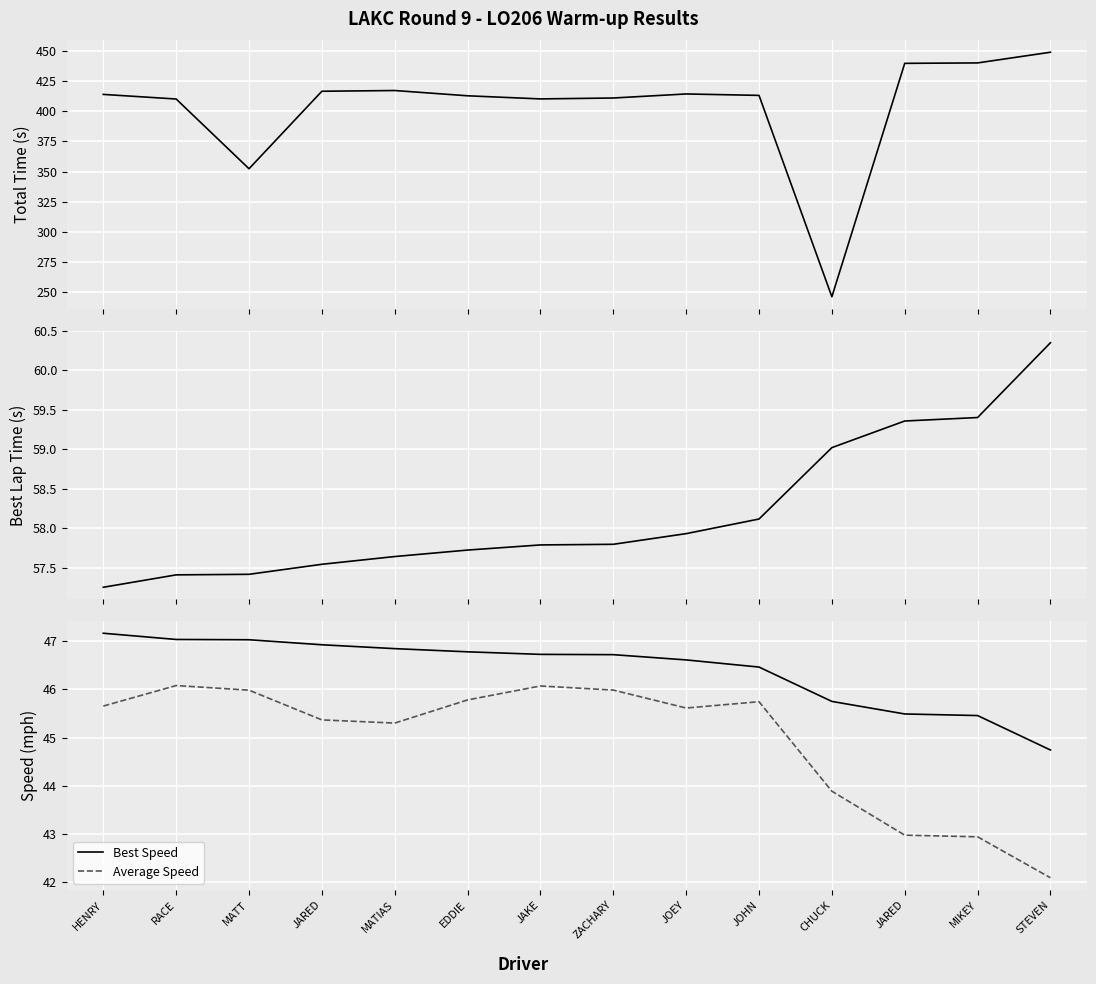

The Total Time series shows 429.0 at CHUCK. True or false?

False